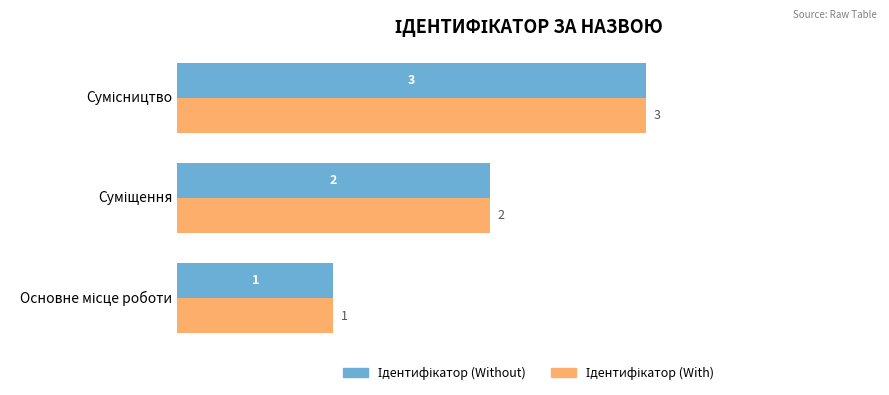

What is the maximum value shown in the chart?

3